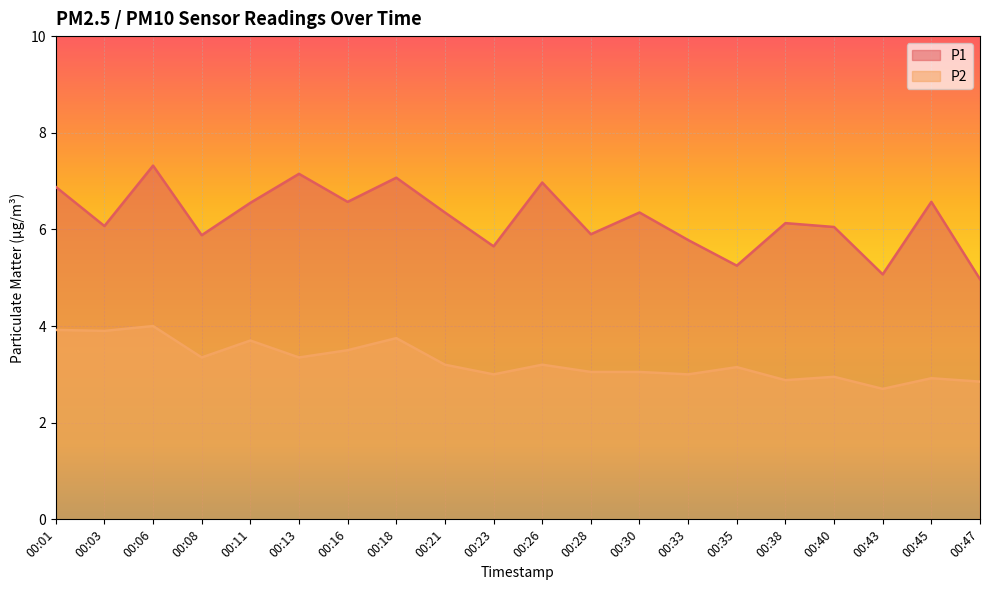

What value does the P2 series have at 00:06?

4.0